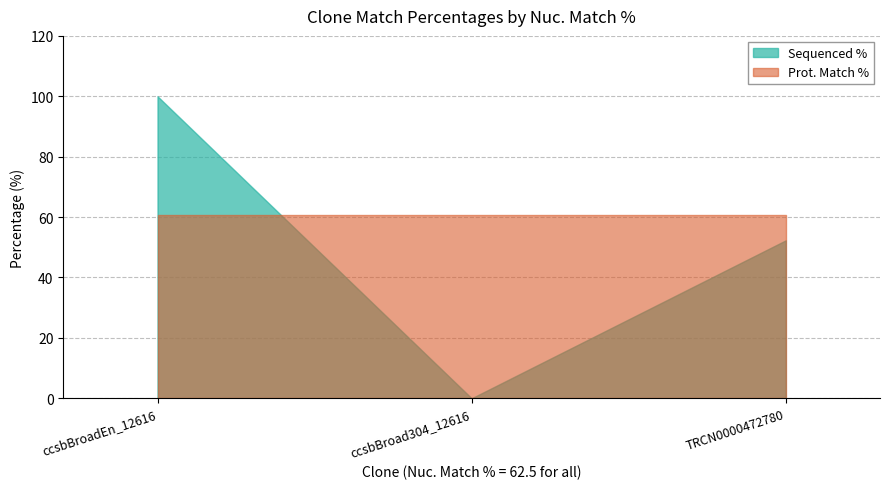

Which category has the highest value in the Sequenced % series?

ccsbBroadEn_12616